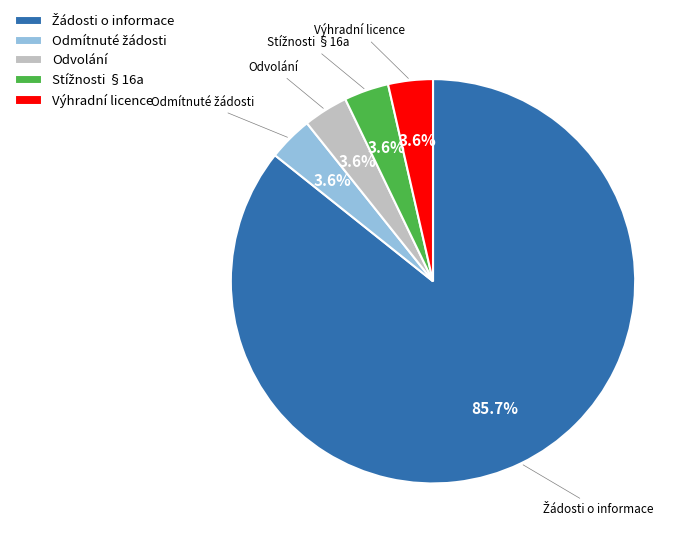

Does any single category account for the majority?

Yes